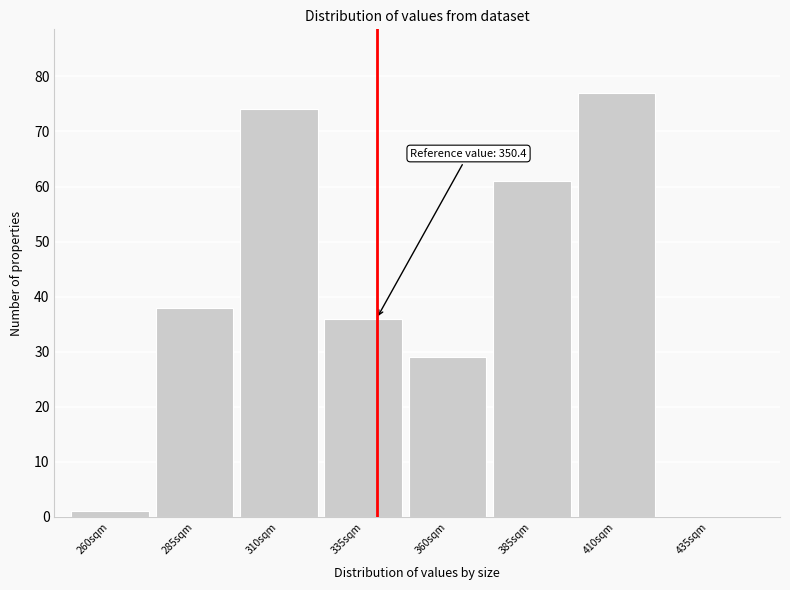

Reading right to left, list all the values displayed in this chart.

435sqm=0	410sqm=77	385sqm=61	360sqm=29	335sqm=36	310sqm=74	285sqm=38	260sqm=1